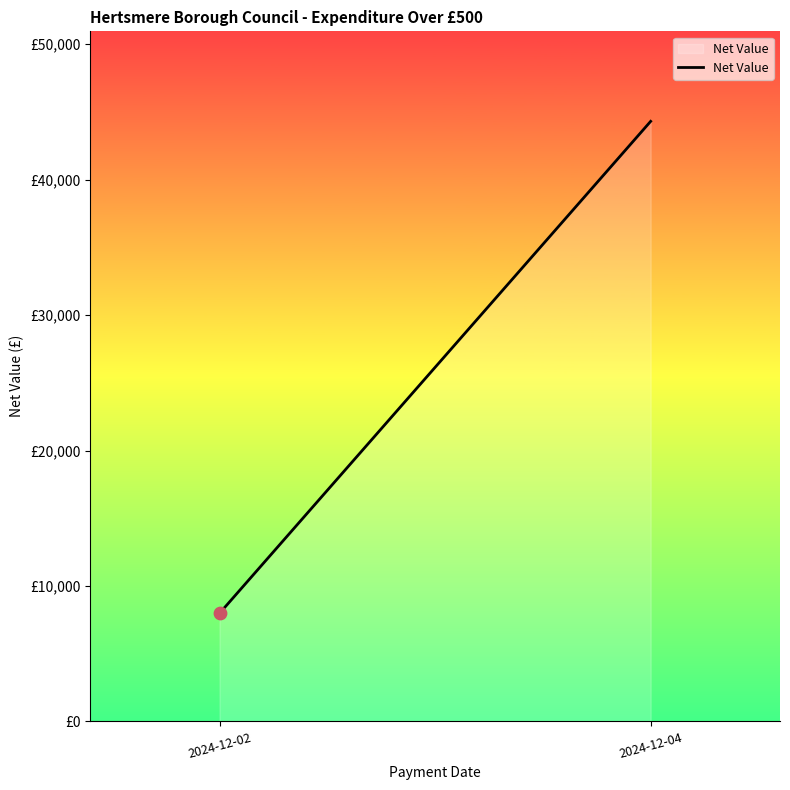

What is the change in value from 2024-12-02 to 2024-12-04?

+36326.8